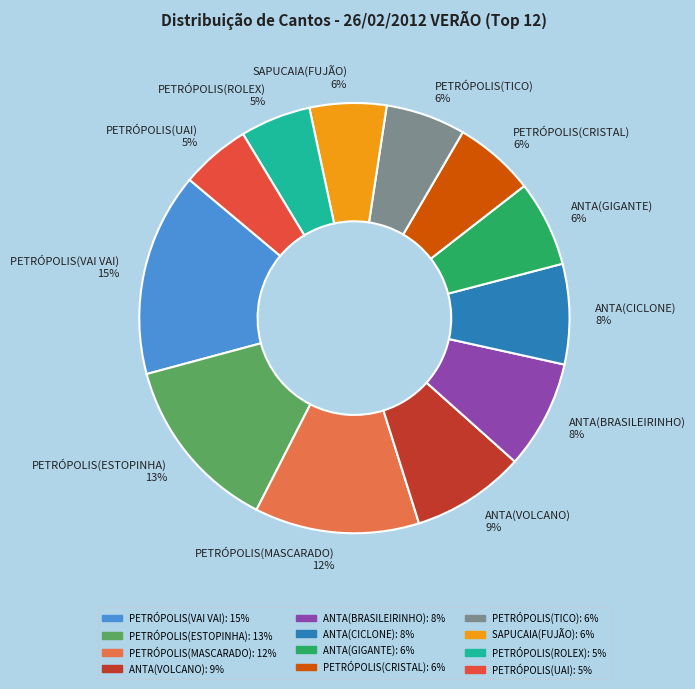

How many slices are in this pie chart?

12